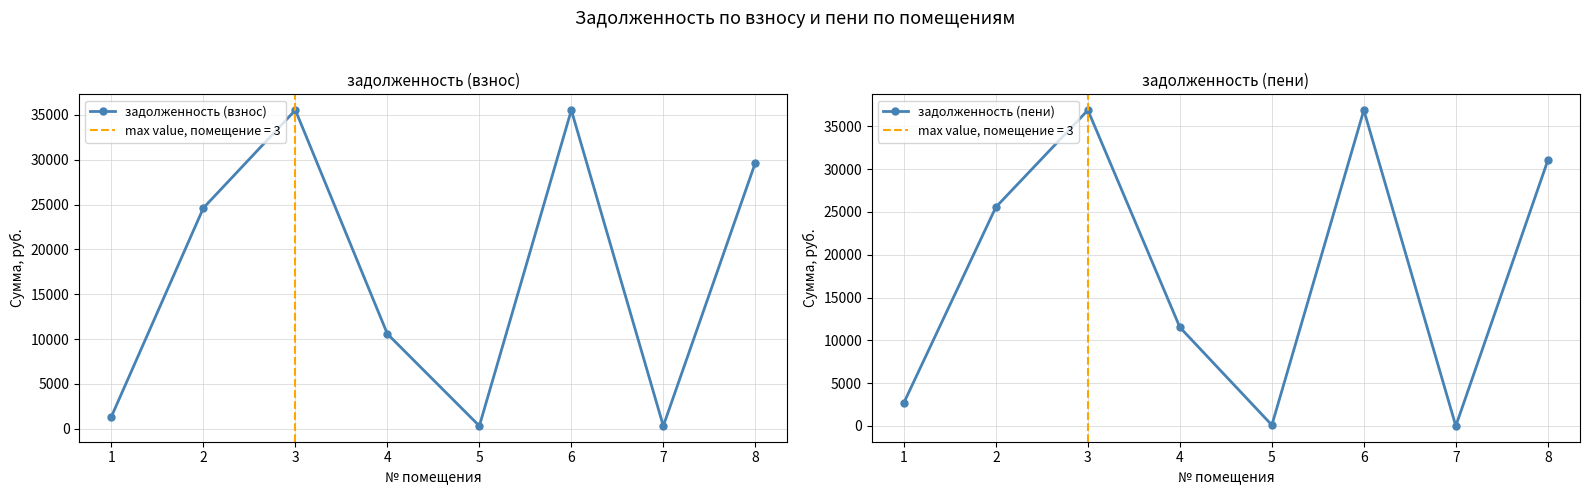

At which label does задолженность (пени) reach its peak?

3